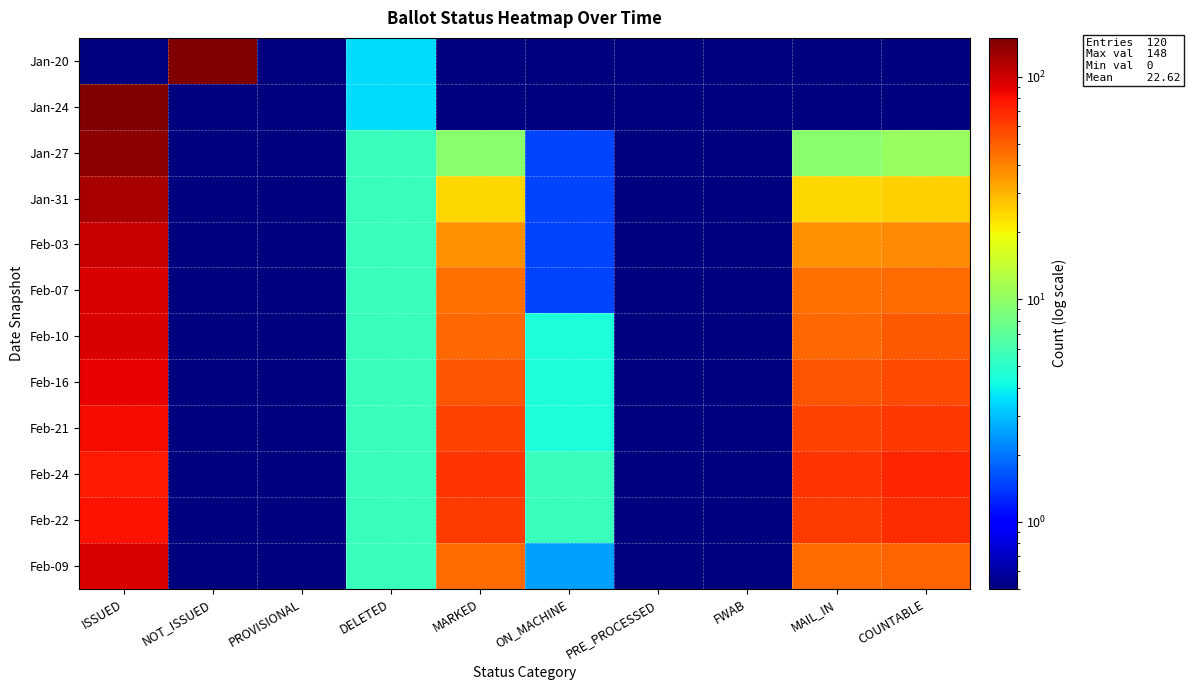

How many series are shown in this chart?

12